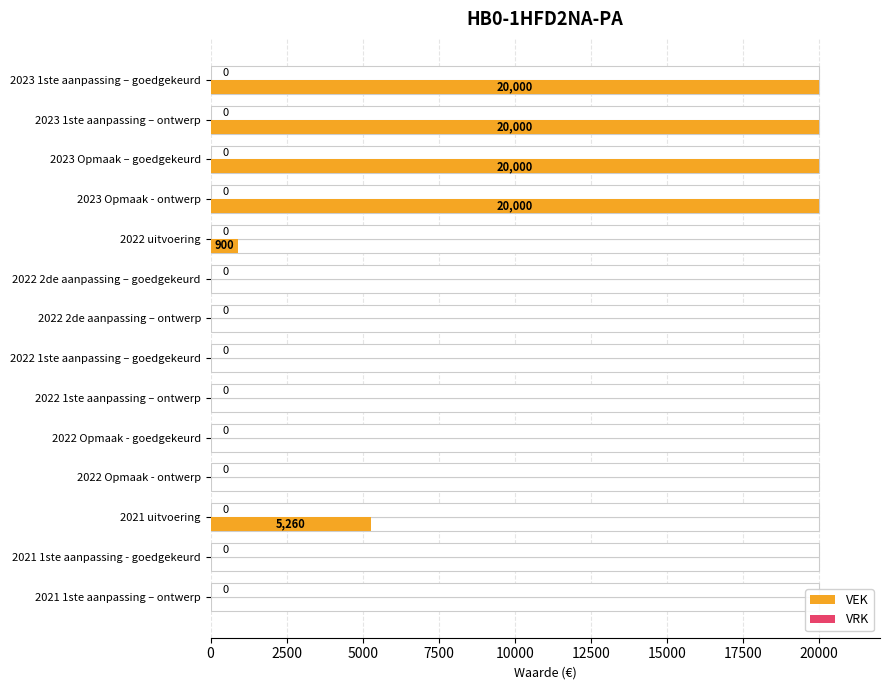

The VEK series shows 13468.3 at 2023 Opmaak – goedgekeurd. True or false?

False